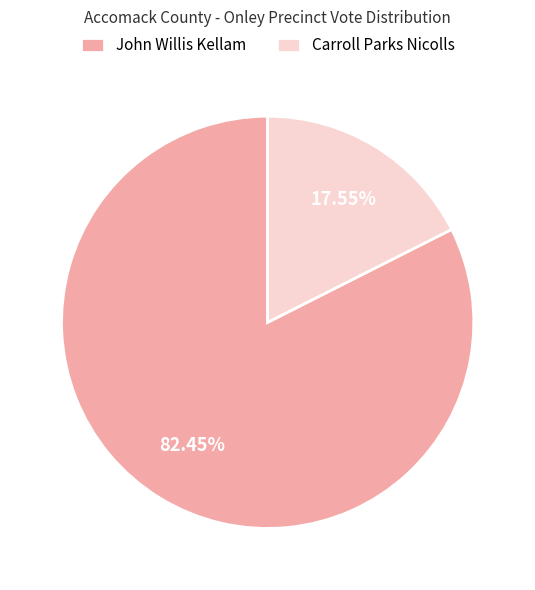

True or false: John Willis Kellam accounts for 82% of the total.

True